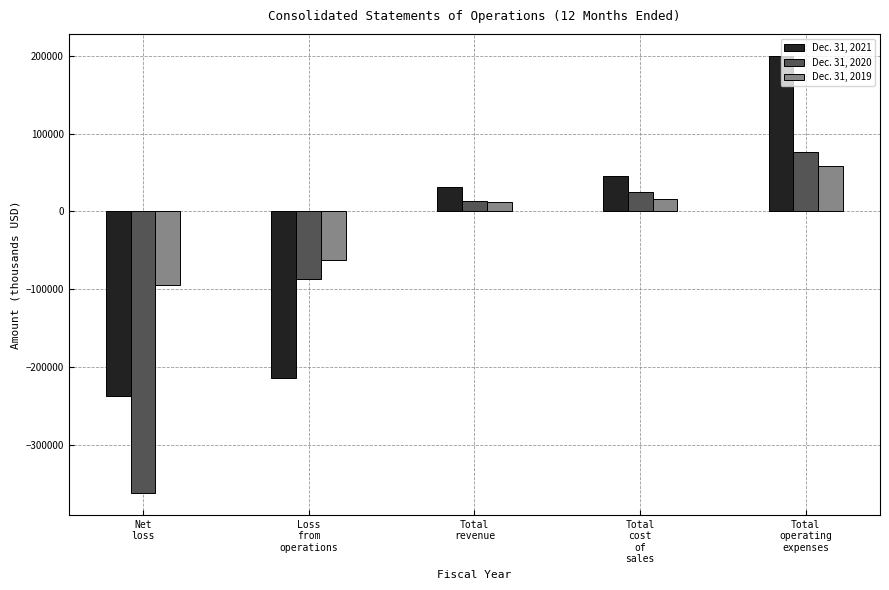

What is the difference between the second highest and minimum values in the Dec. 31, 2020 series?

387250